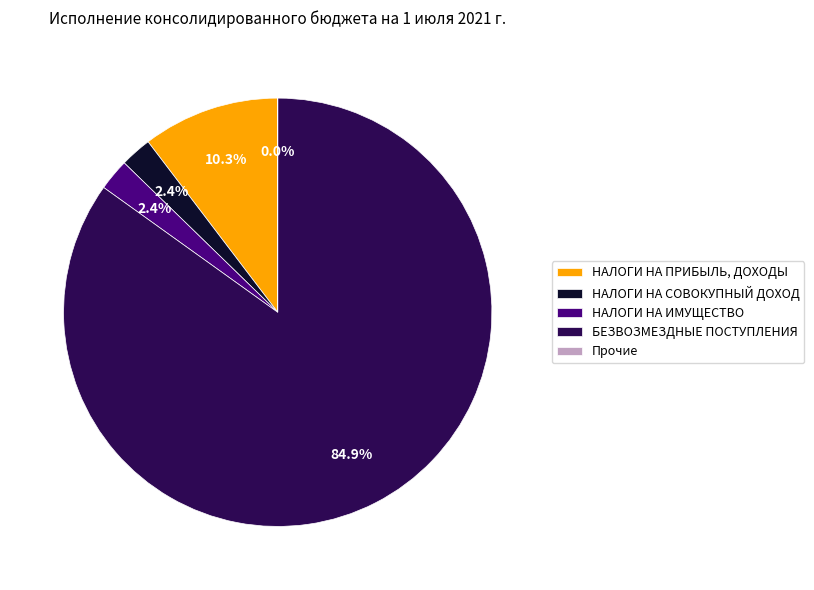

How much of the chart is everything except НАЛОГИ НА ИМУЩЕСТВО?

97.6%